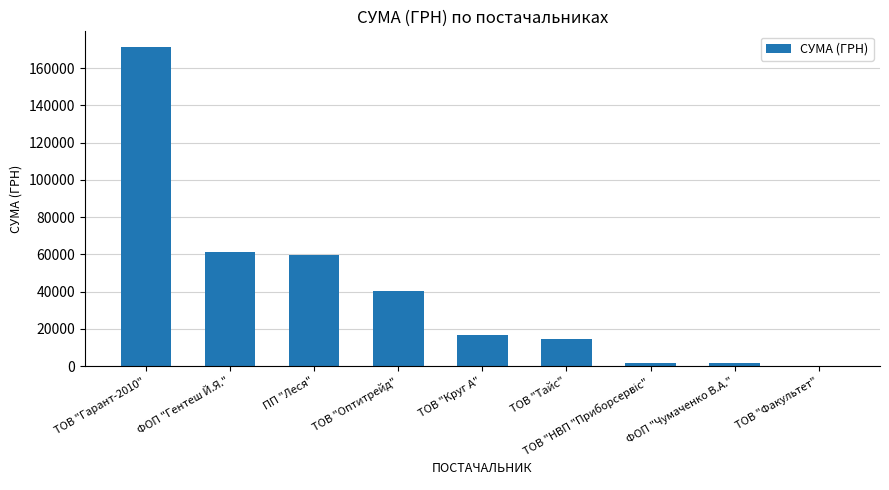

True or false: the data shows 61341.0 at ФОП "Гентеш Й.Я.".

True